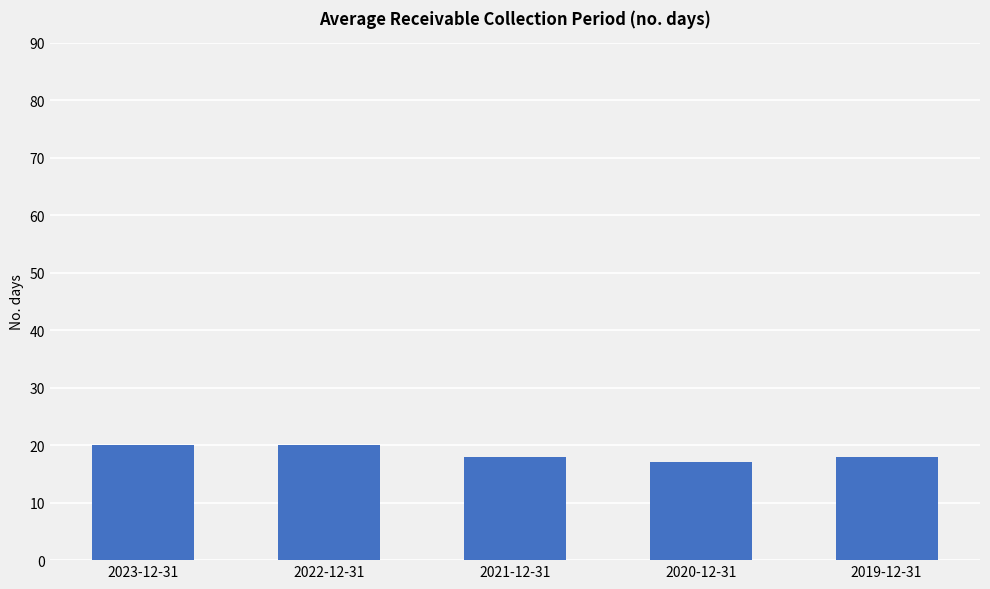

What is the average value?

19